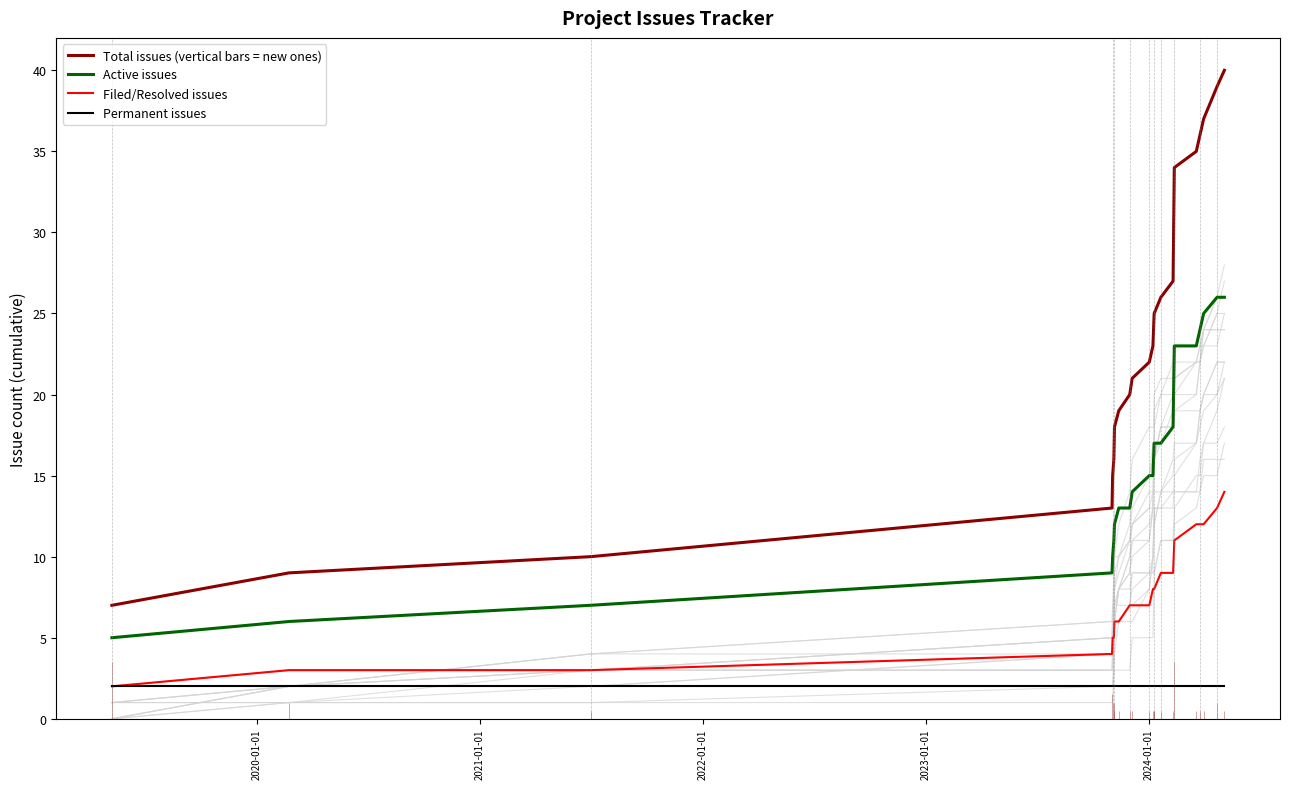

True or false: Filed/Resolved issues and Total issues (vertical bars = new ones) intersect in this chart.

False